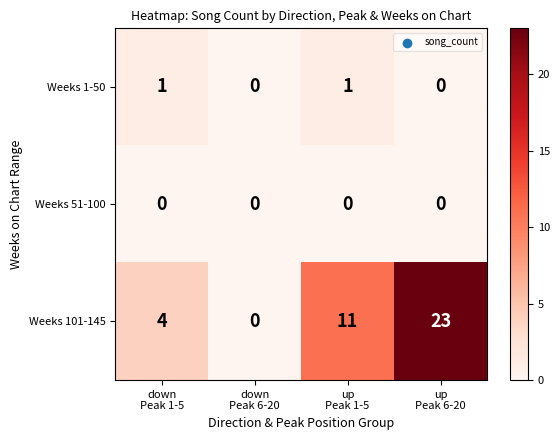

What is the maximum value shown in the chart?

23